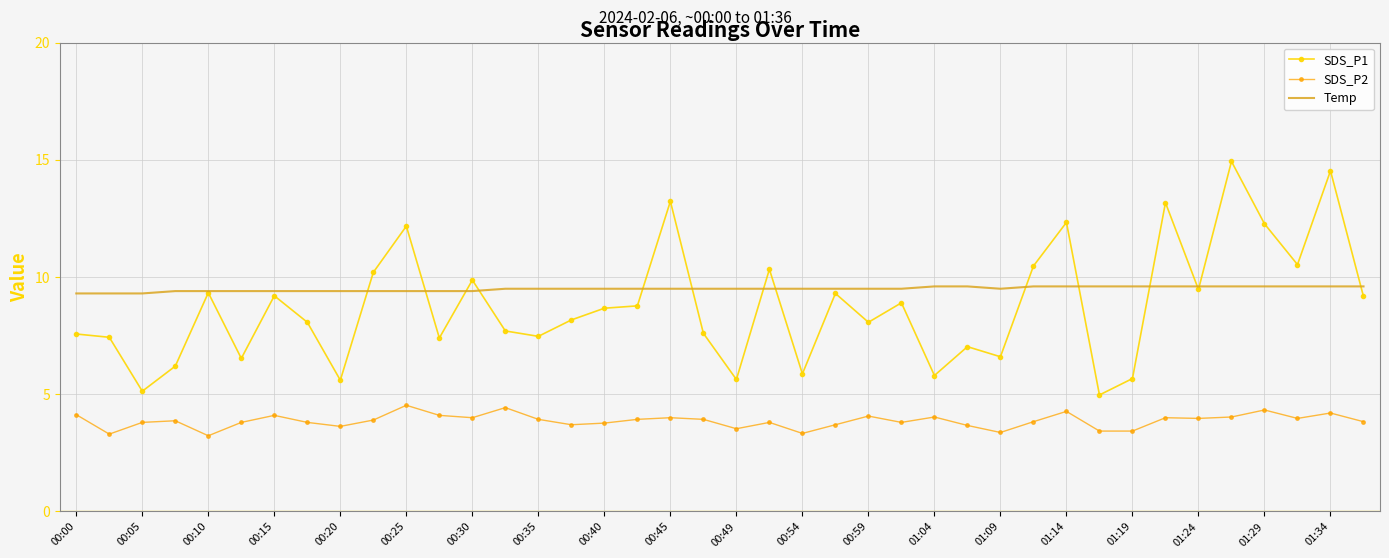

Rank the series by their maximum value, from lowest to highest.

SDS_P2, Temp, SDS_P1